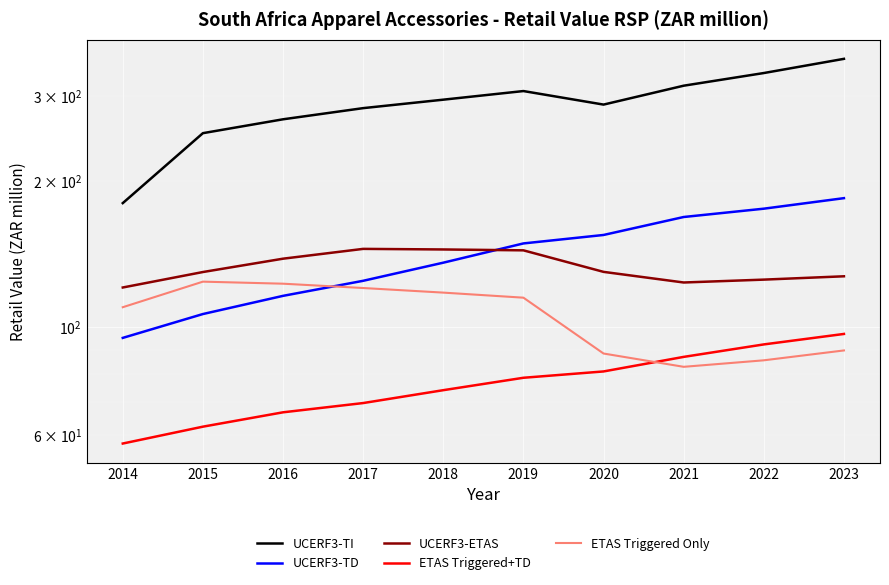

Reading left to right, extract all data points from this chart.

UCERF3-TI: 180.3	251.3	268.4	283.0	294.6	306.9	287.8	314.8	334.3	357.6
UCERF3-TD: 95.1	106.5	116.1	124.7	135.9	148.9	155.0	168.8	175.6	184.6
UCERF3-ETAS: 120.8	130.0	138.5	145.1	144.7	144.1	130.1	123.7	125.4	127.4
ETAS Triggered+TD: 57.6	62.4	66.8	69.8	74.2	78.7	81.1	86.9	92.2	96.9
ETAS Triggered Only: 110.0	124.2	123.0	120.5	117.9	115.1	88.3	82.9	85.5	89.6